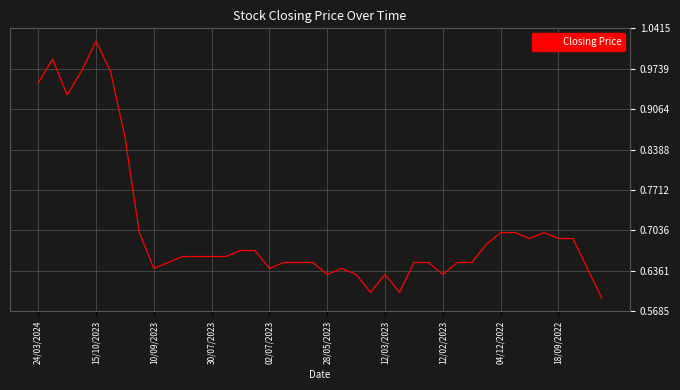

How many lines are shown in the chart?

1